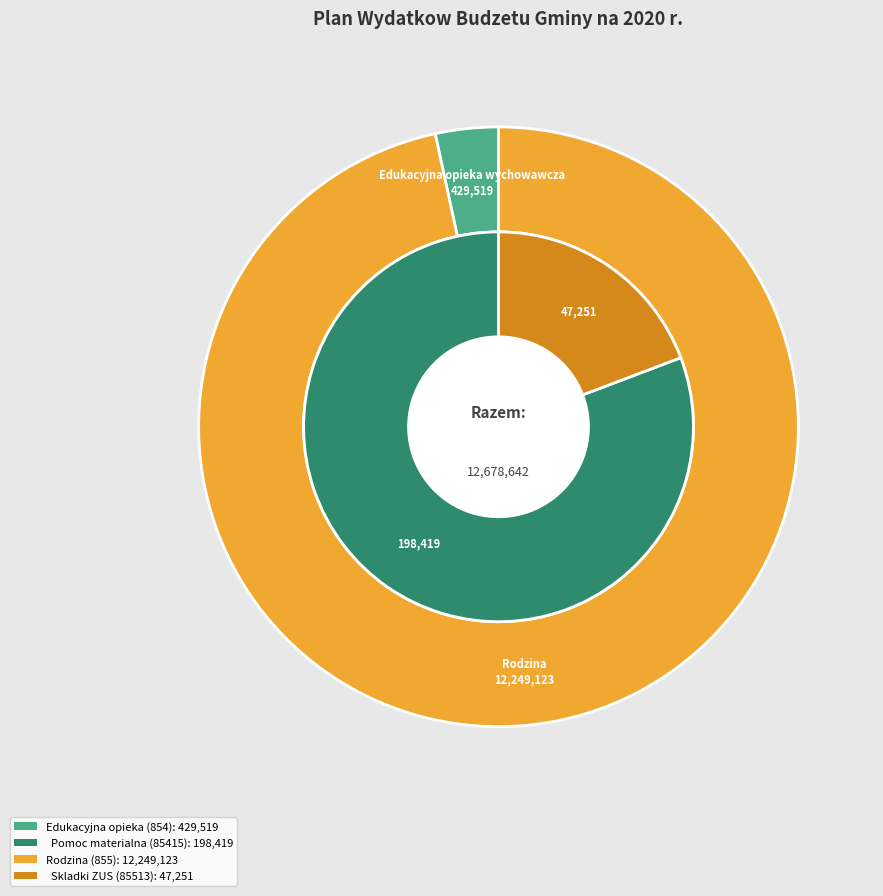

The Edukacyjna opieka wychowawcza slice represents 3% of the pie. True or false?

True